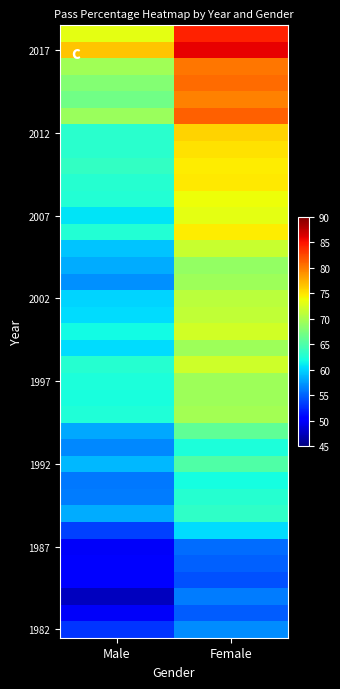

At how many categories does at least one series exceed 73?

2